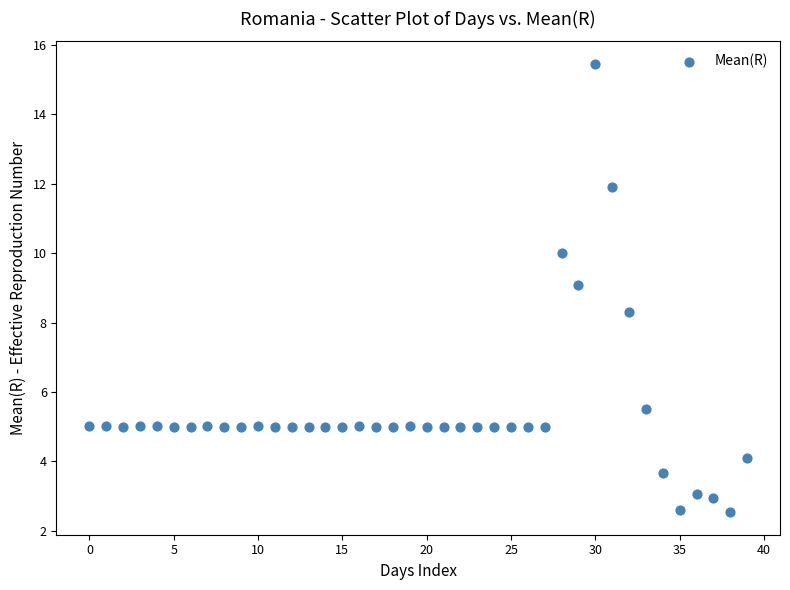

What is the range of Y values (max minus min)?

12.9